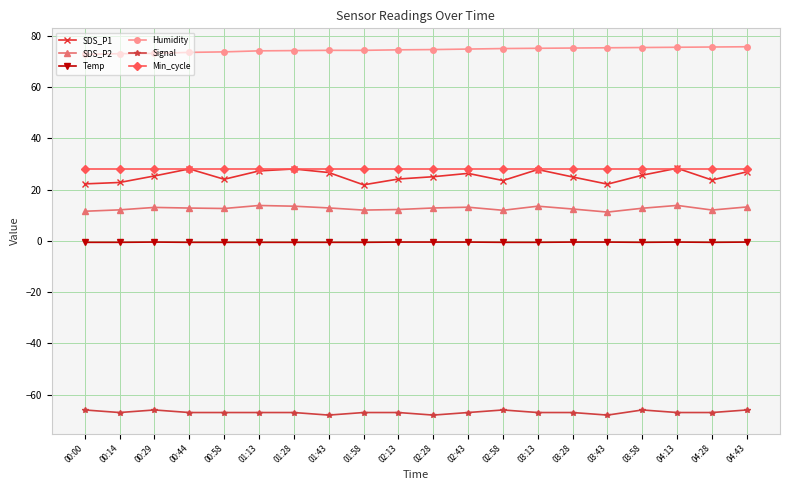

True or false: Temp has more than 0 interior local peaks.

True